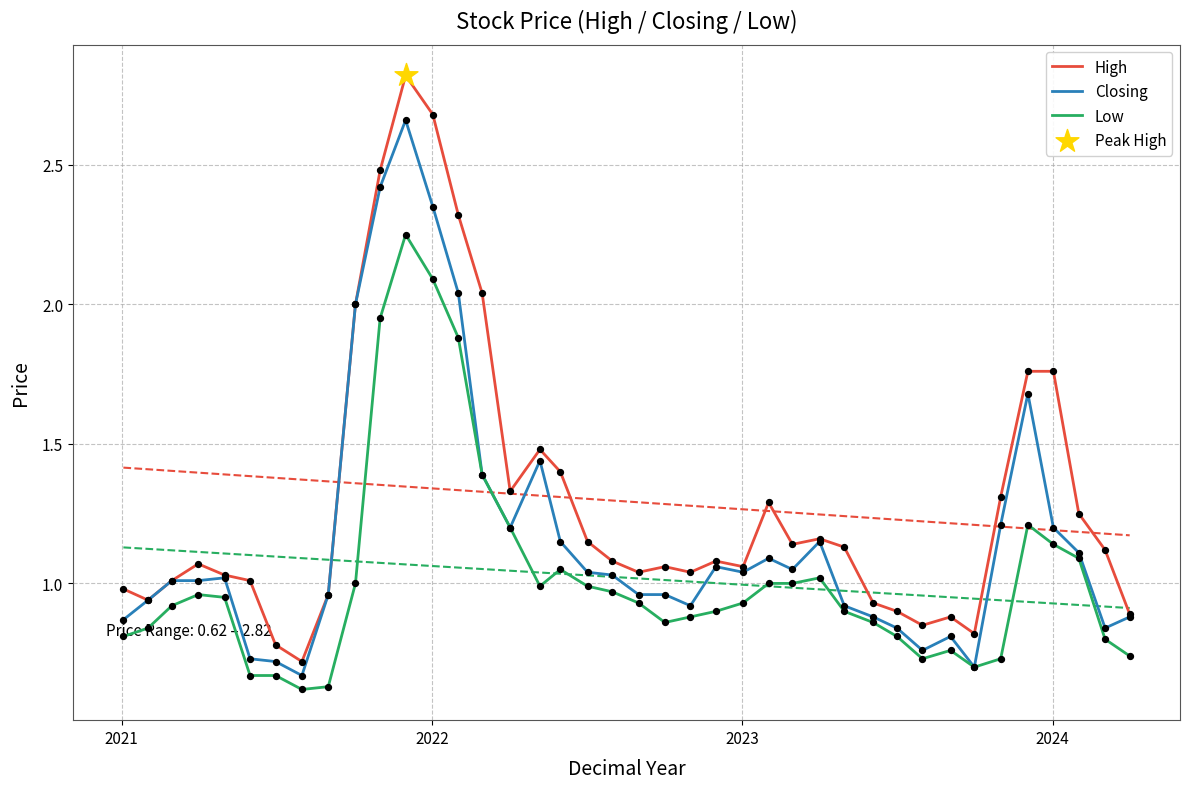

What are all the series names shown in the legend?

High, Closing, Low